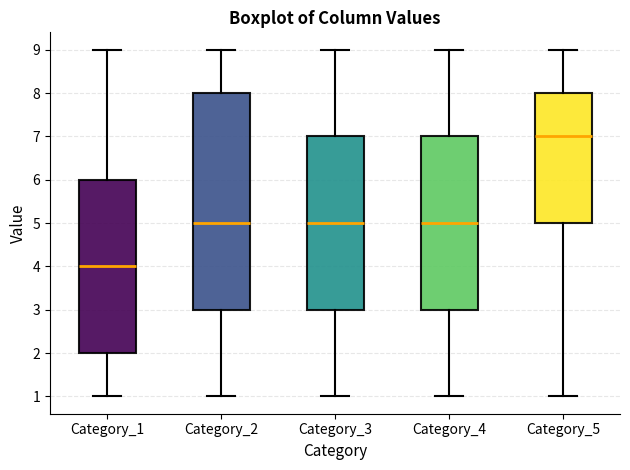

Reading left to right, read every box against the y-axis: the position of its median line, the range the box covers, and the ends of its whiskers. The values are not printed on the chart, so give them approximately, as read against the axis.

Category_1: median 4, box 2 to 6, whiskers 1 to 9
Category_2: median 5, box 3 to 8, whiskers 1 to 9
Category_3: median 5, box 3 to 7, whiskers 1 to 9
Category_4: median 5, box 3 to 7, whiskers 1 to 9
Category_5: median 7, box 5 to 8, whiskers 1 to 9